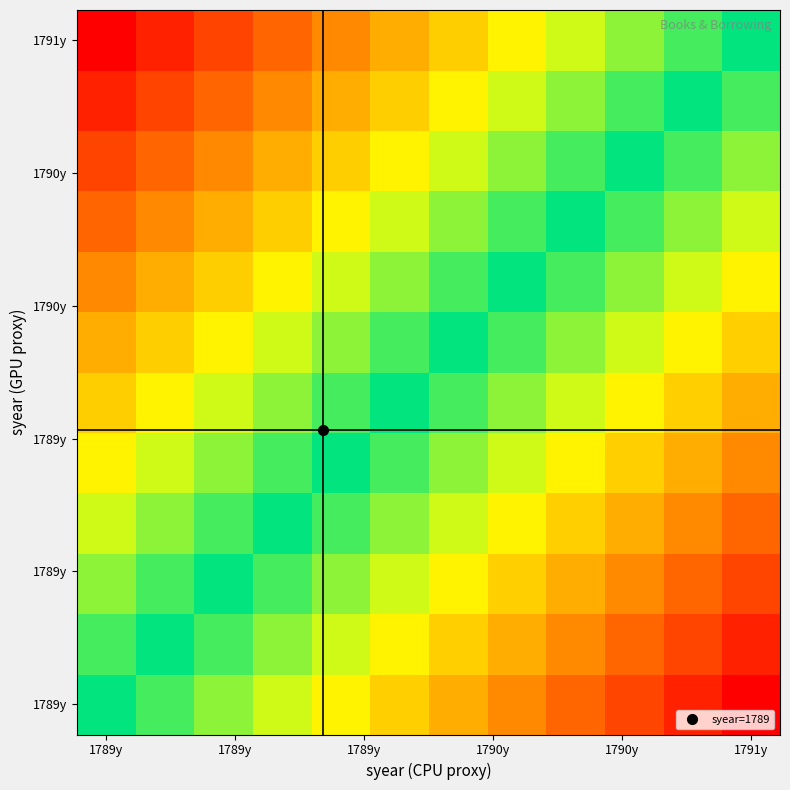

At which category is the sum across all series the highest?

1789y